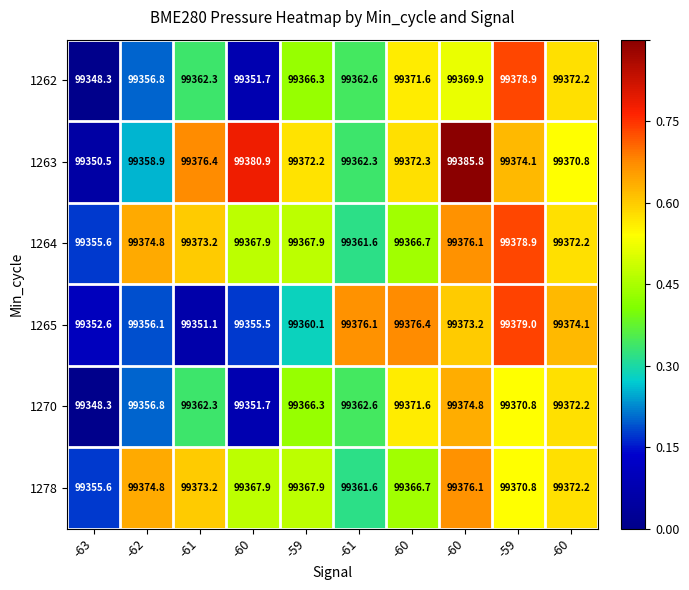

Reading left to right, what are all the values shown in this chart?

1262: -63=99348.3	-62=99356.8	-61=99362.3	-60=99351.7	-59=99366.3	-61=99362.6	-60=99371.6	-60=99369.9	-59=99378.9	-60=99372.2
1263: -63=99350.5	-62=99358.9	-61=99376.4	-60=99380.9	-59=99372.2	-61=99362.3	-60=99372.3	-60=99385.8	-59=99374.1	-60=99370.8
1264: -63=99355.6	-62=99374.8	-61=99373.2	-60=99367.9	-59=99367.9	-61=99361.6	-60=99366.7	-60=99376.1	-59=99378.9	-60=99372.2
1265: -63=99352.6	-62=99356.1	-61=99351.1	-60=99355.5	-59=99360.1	-61=99376.1	-60=99376.4	-60=99373.2	-59=99379.0	-60=99374.1
1270: -63=99348.3	-62=99356.8	-61=99362.3	-60=99351.7	-59=99366.3	-61=99362.6	-60=99371.6	-60=99374.8	-59=99370.8	-60=99372.2
1278: -63=99355.6	-62=99374.8	-61=99373.2	-60=99367.9	-59=99367.9	-61=99361.6	-60=99366.7	-60=99376.1	-59=99370.8	-60=99372.2